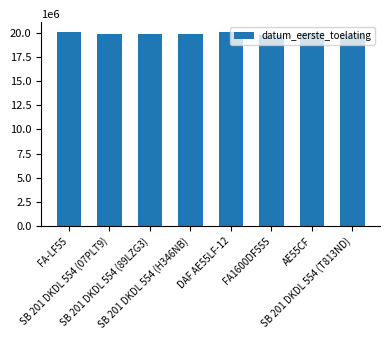

What is the maximum value shown in the chart?

20090323